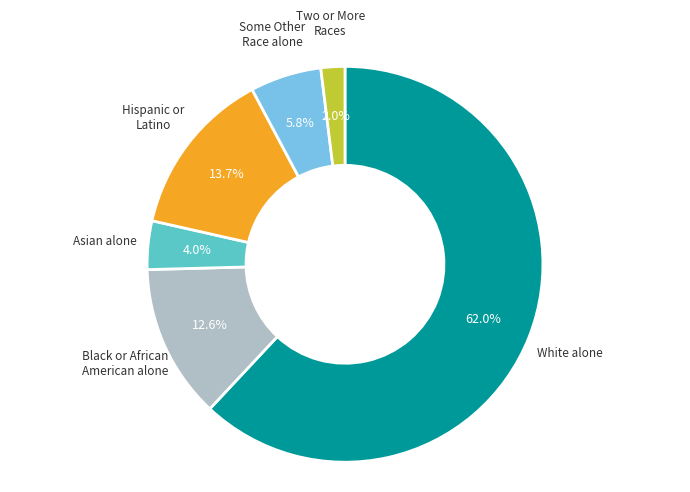

Does any single category account for the majority?

Yes